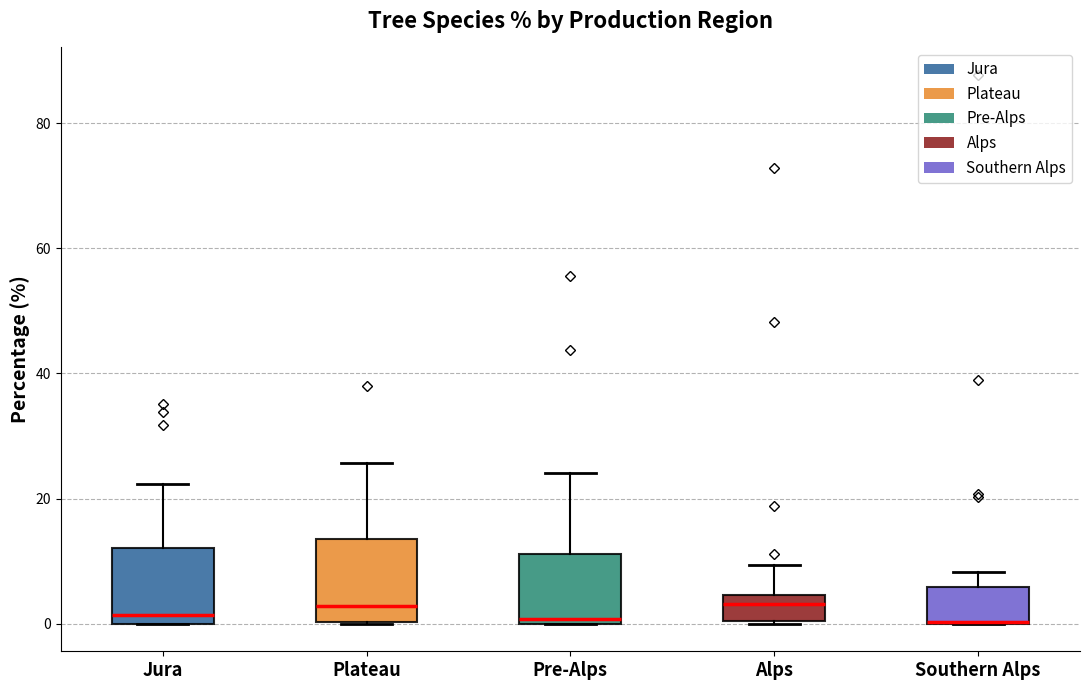

Reading left to right, transcribe this box plot: for each box, give where its median line is, the range the box spans, and where its two whiskers end, as read against the y-axis. The values are not printed on the chart, so give them approximately, as read against the axis.

Jura: median 2, box 0 to 12, whiskers 0 to 22
Plateau: median 2, box 0 to 14, whiskers 0 to 26
Pre-Alps: median 0 (just above the box's lower edge), box 0 to 12, whiskers 0 to 24
Alps: median 4 (inside the box), box 0 to 4, whiskers 0 to 10
Southern Alps: median 0 (drawn on the box's lower edge), box 0 to 6, whiskers 0 to 8